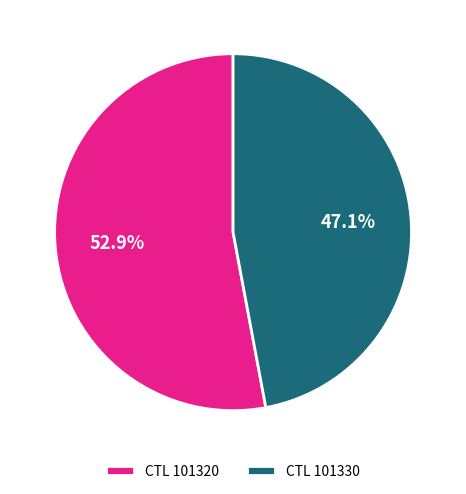

Combined, do CTL 101330 and CTL 101320 account for over 50%?

Yes